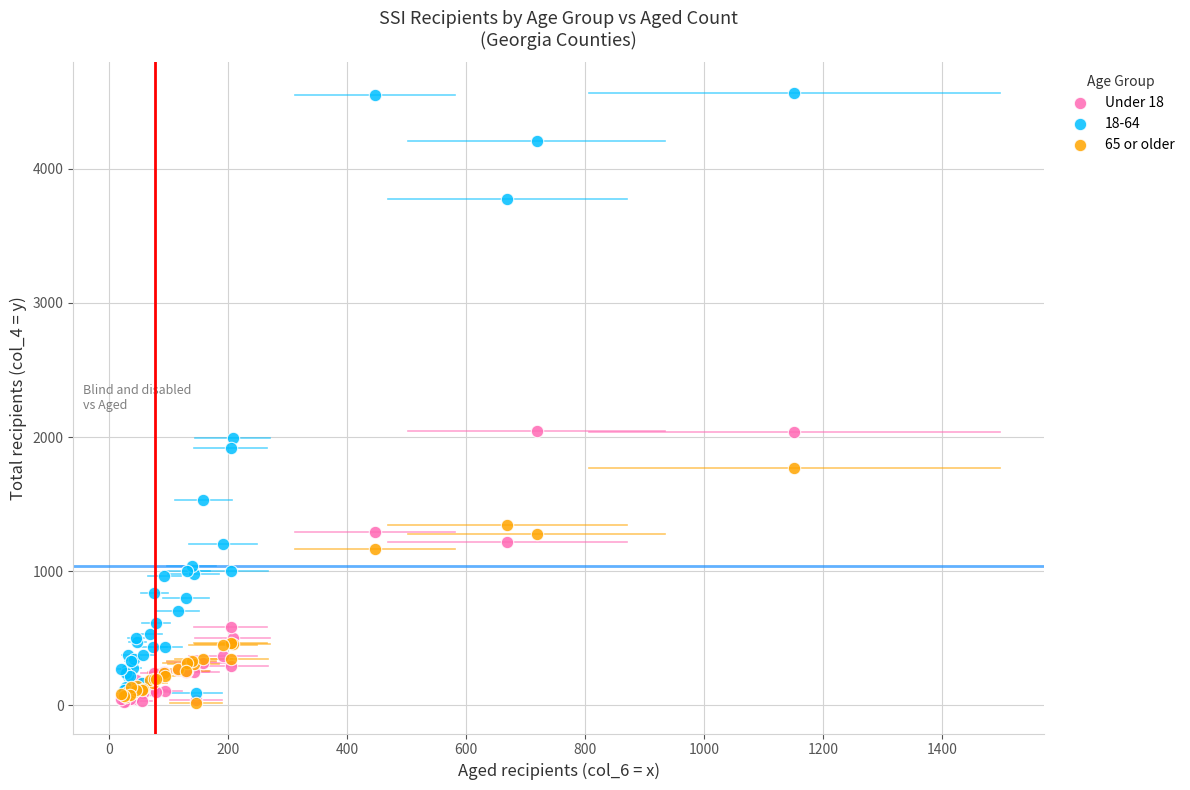

What are all the series names shown in the legend?

Under 18, 18-64, 65 or older